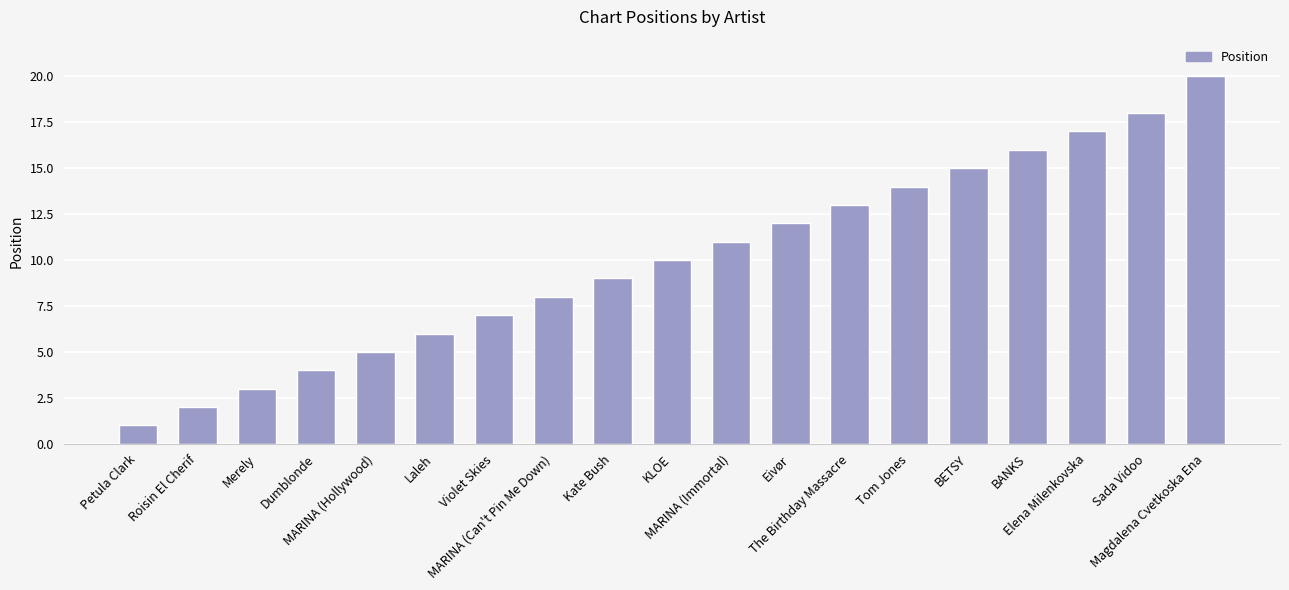

What is the ratio of the value at Tom Jones to the value at Violet Skies?

2.0